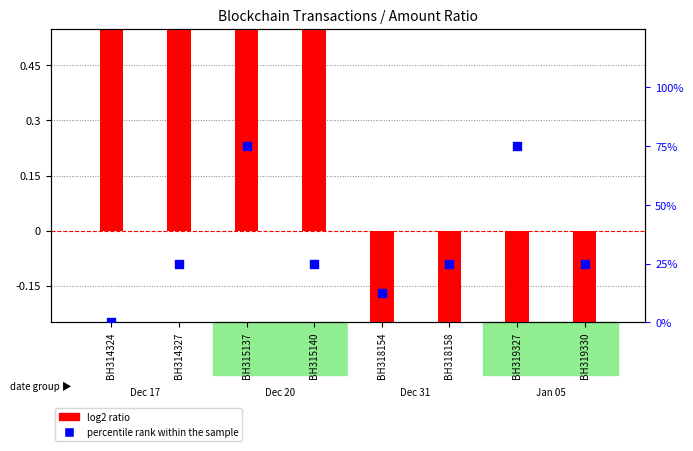

Is the value of percentile rank within the sample at BH315137 greater than the value of log2 ratio at BH314324?

No